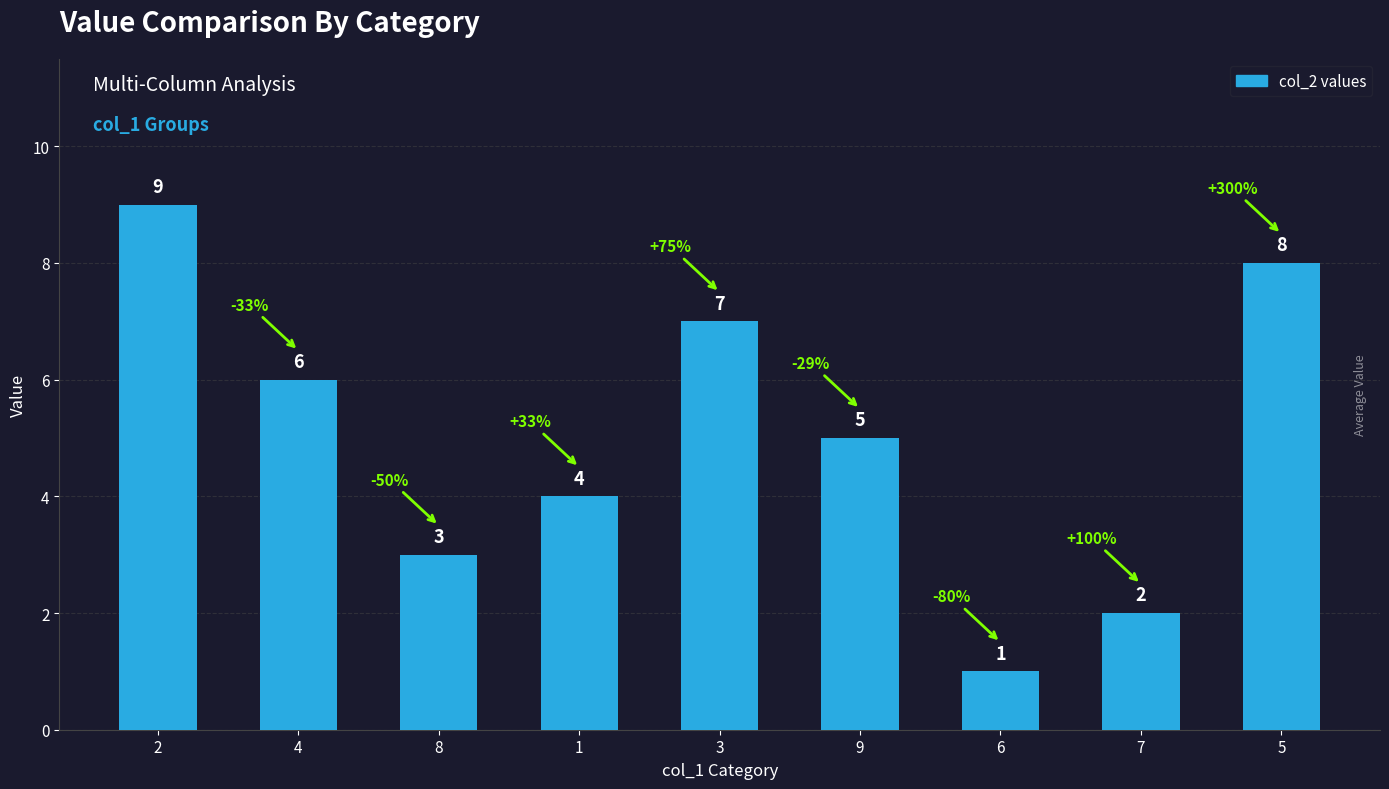

Is it true that the value at 8 is 3?

True